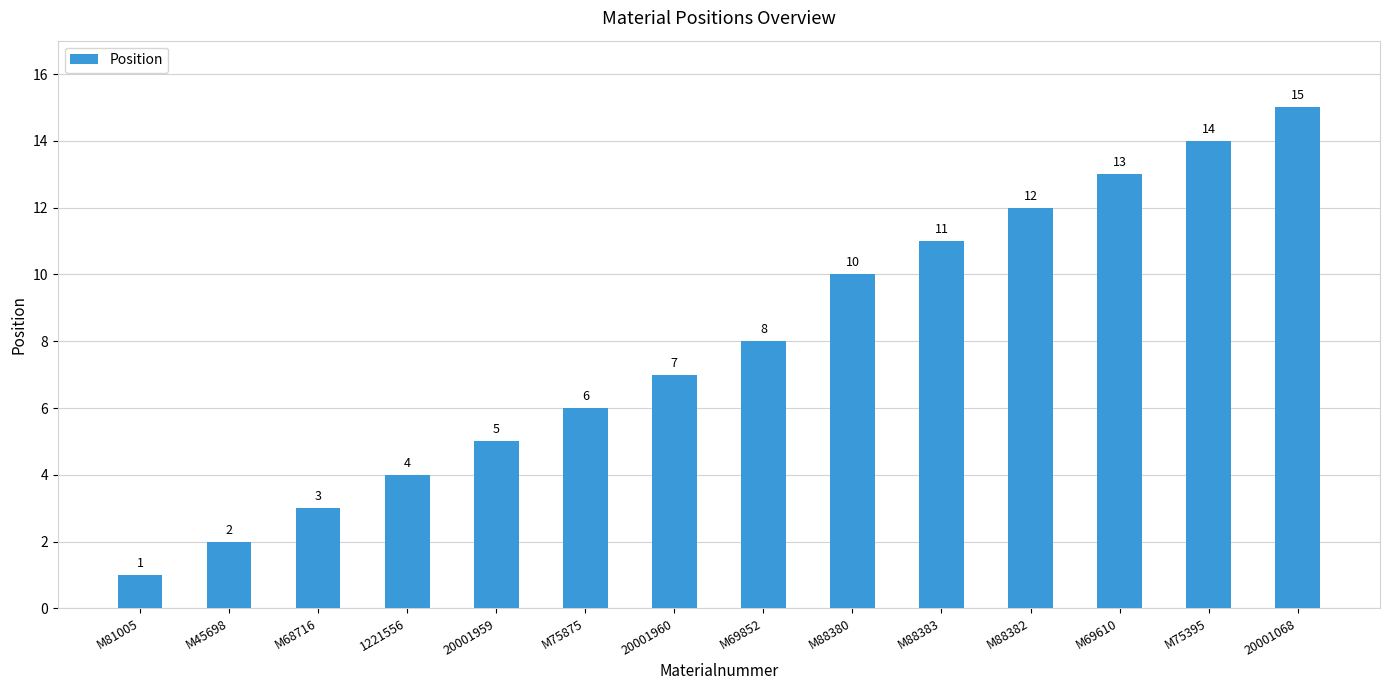

The chart shows a value of 3 at M45698. True or false?

False